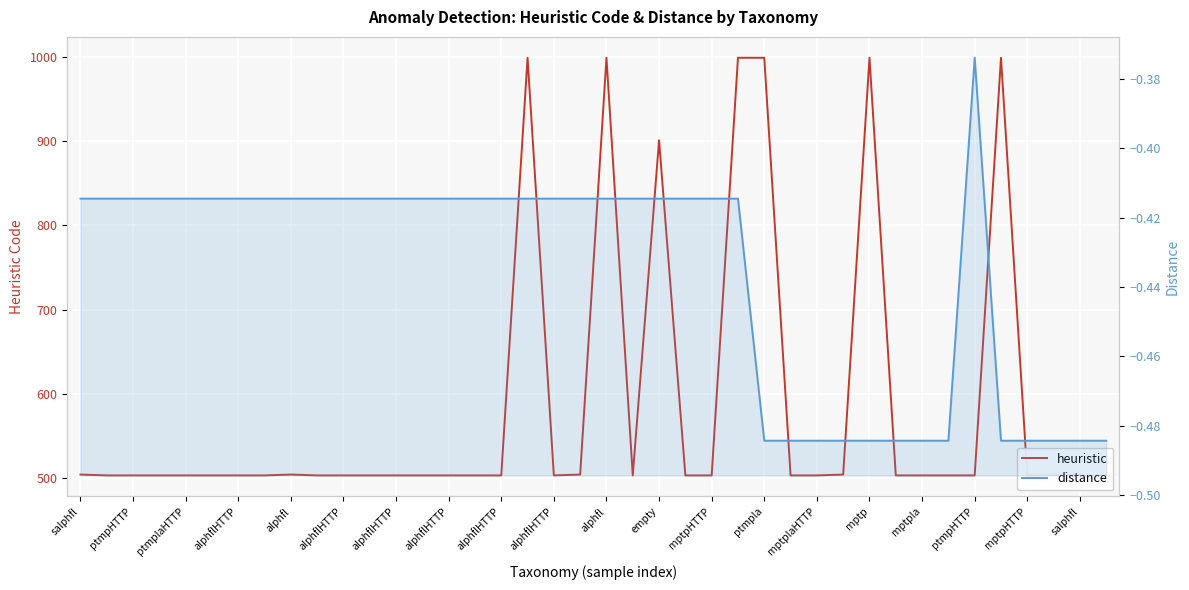

What is the value of the heuristic point at the 27th from the left?

999.0